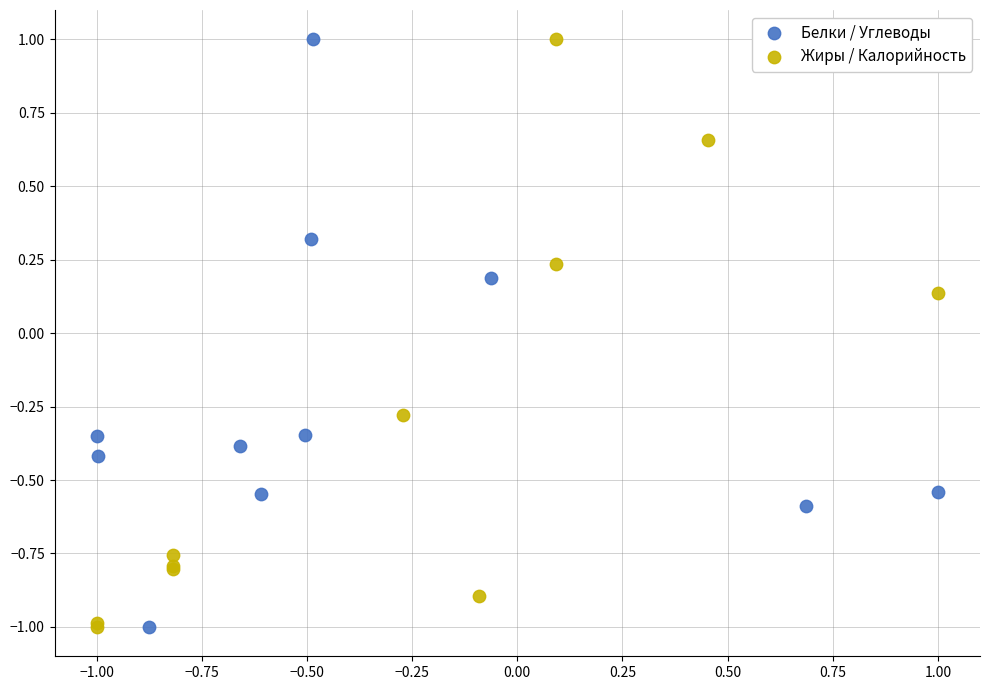

What are all the series names shown in the legend?

Белки / Углеводы, Жиры / Калорийность